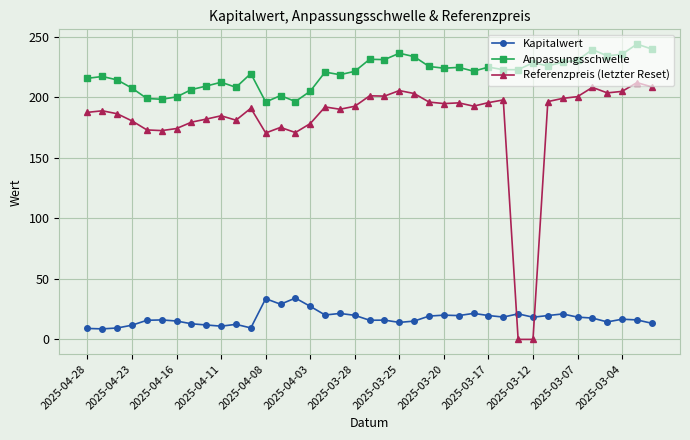

What are all the series names shown in the legend?

Kapitalwert, Anpassungsschwelle, Referenzpreis (letzter Reset)